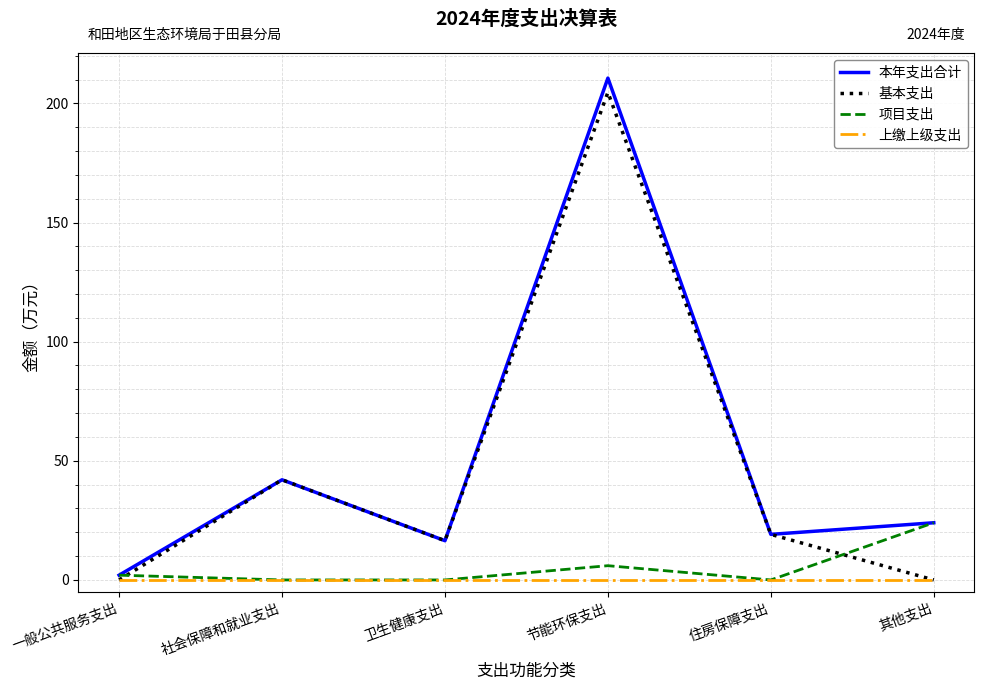

Is the value of 项目支出 at 住房保障支出 greater than the value of 本年支出合计 at 卫生健康支出?

No